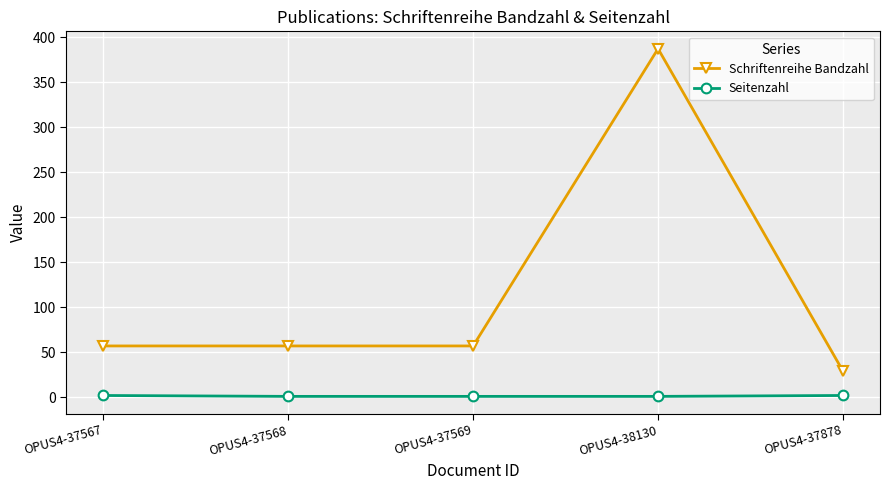

What value does the Schriftenreihe Bandzahl series have at OPUS4-37567?

57